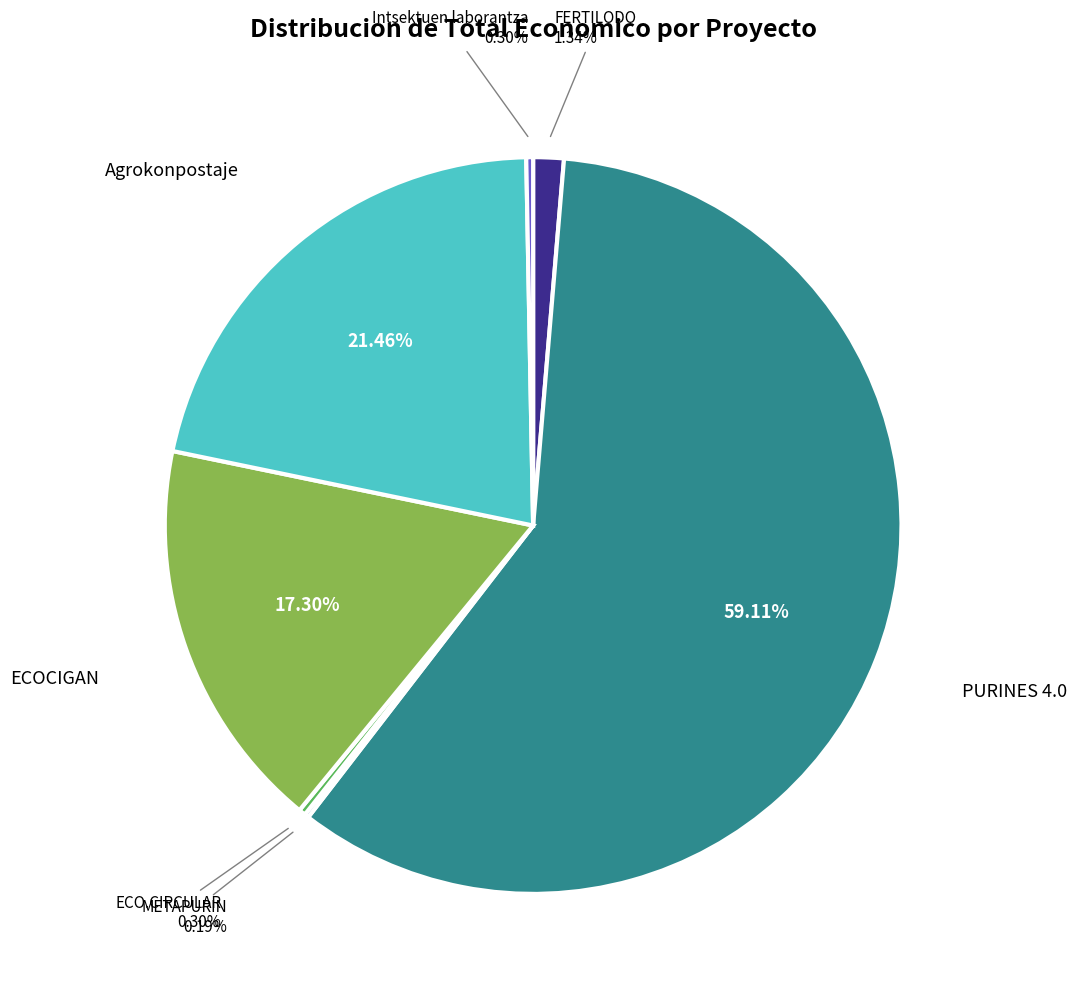

Combined, what portion of the pie is Agrokonpostaje and Intsektuen laborantza?

21.8%